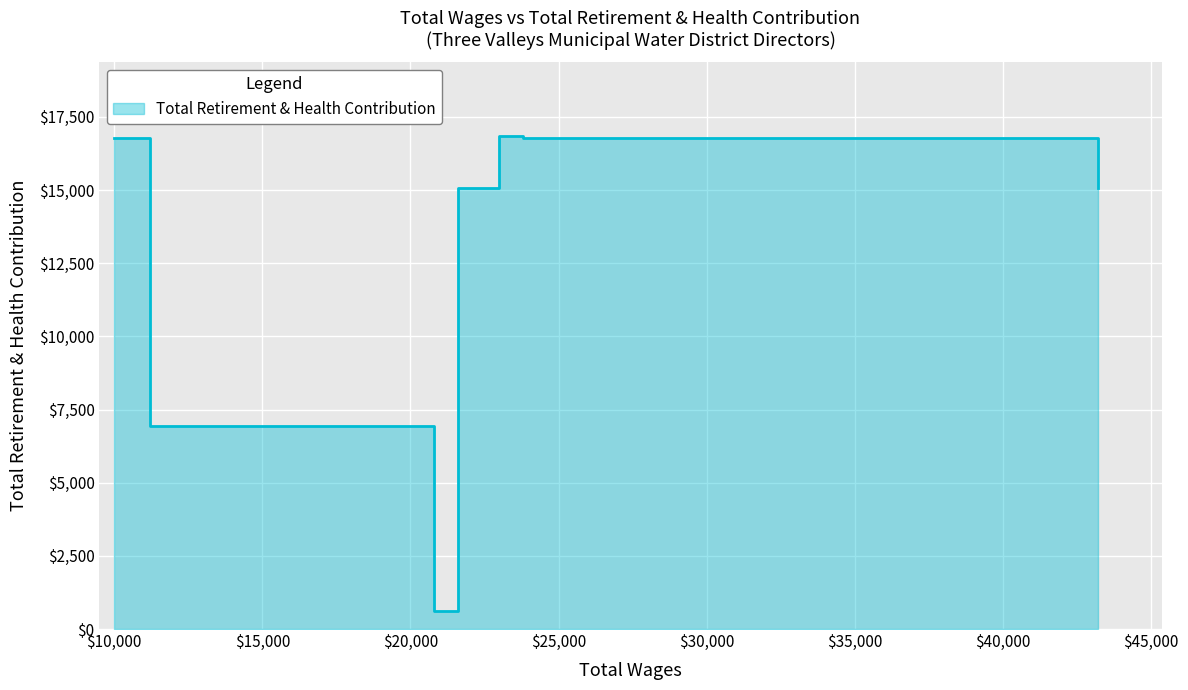

How many data points are above 15056?

3